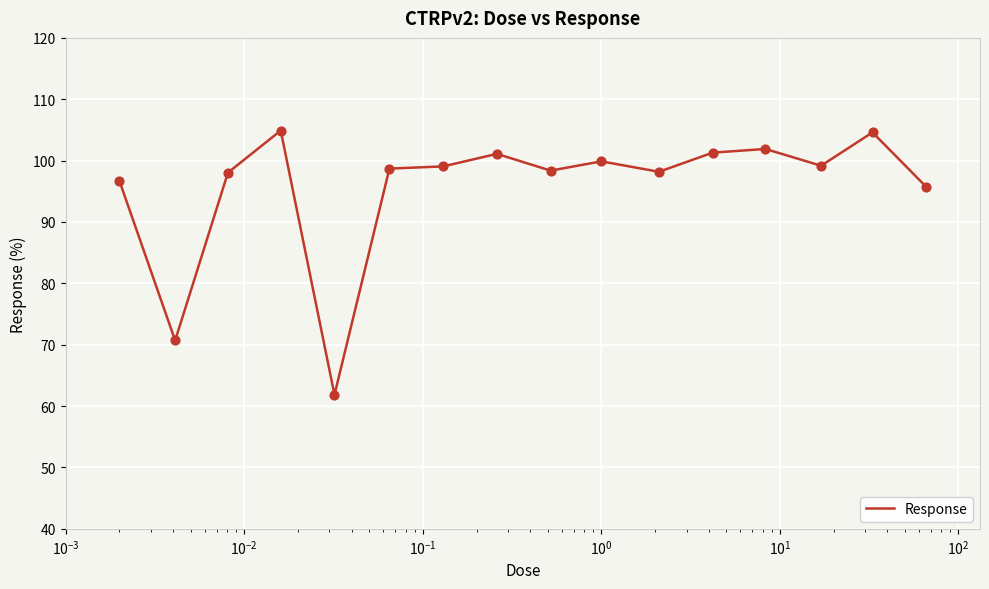

What is the difference between the maximum and minimum values?

43.1